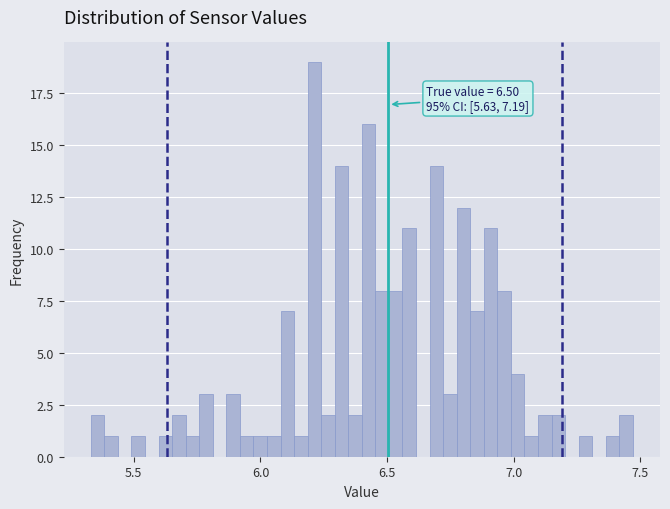

Around what value on the x-axis is the tallest bar? Give the approximate position of its centre, as read against the axis.

6.20